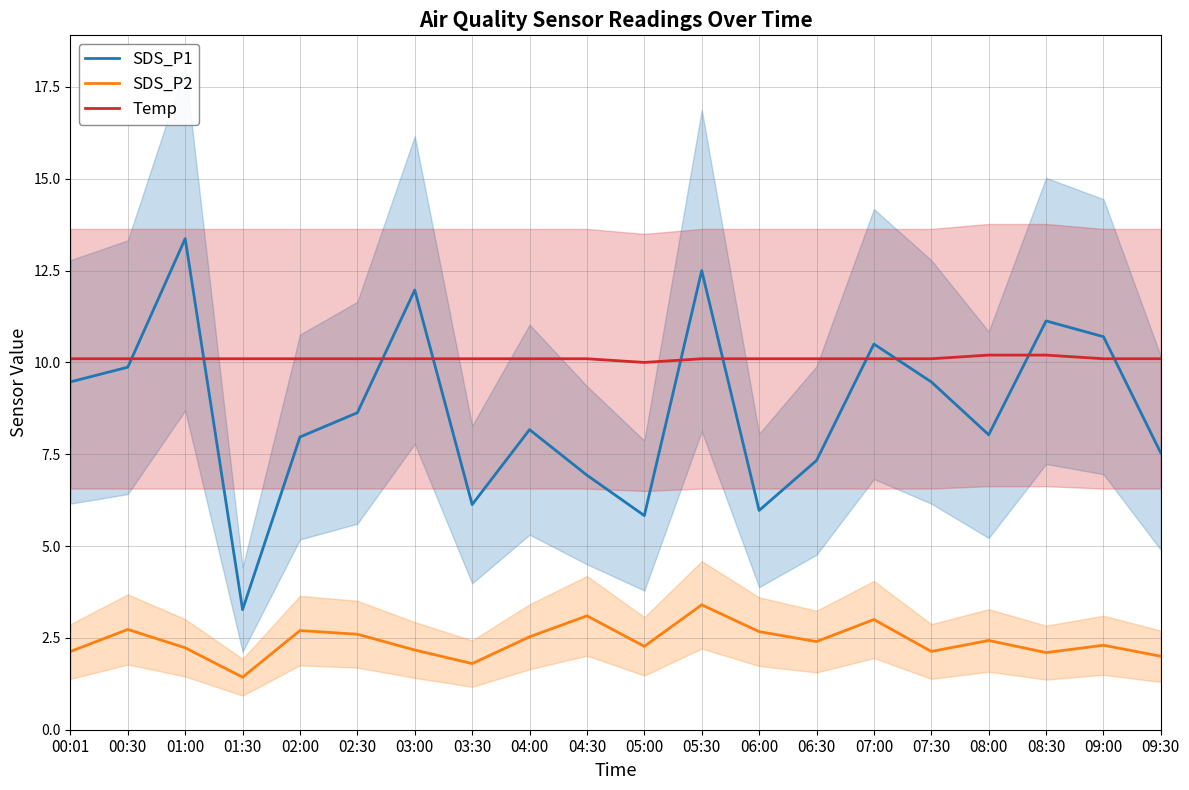

At which category does SDS_P1 reach its first local valley?

01:30